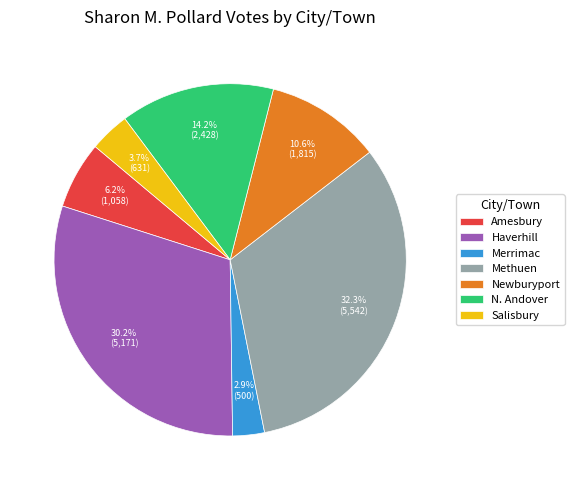

Is the sum of Methuen and Amesbury greater than half?

No